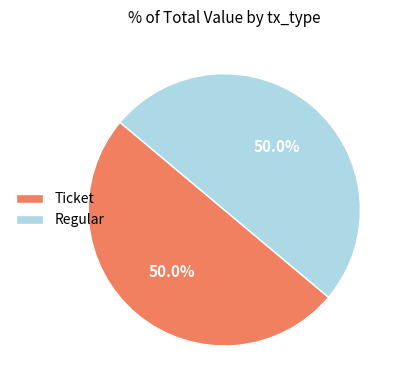

What percentage do Regular and Ticket together represent?

100.0%